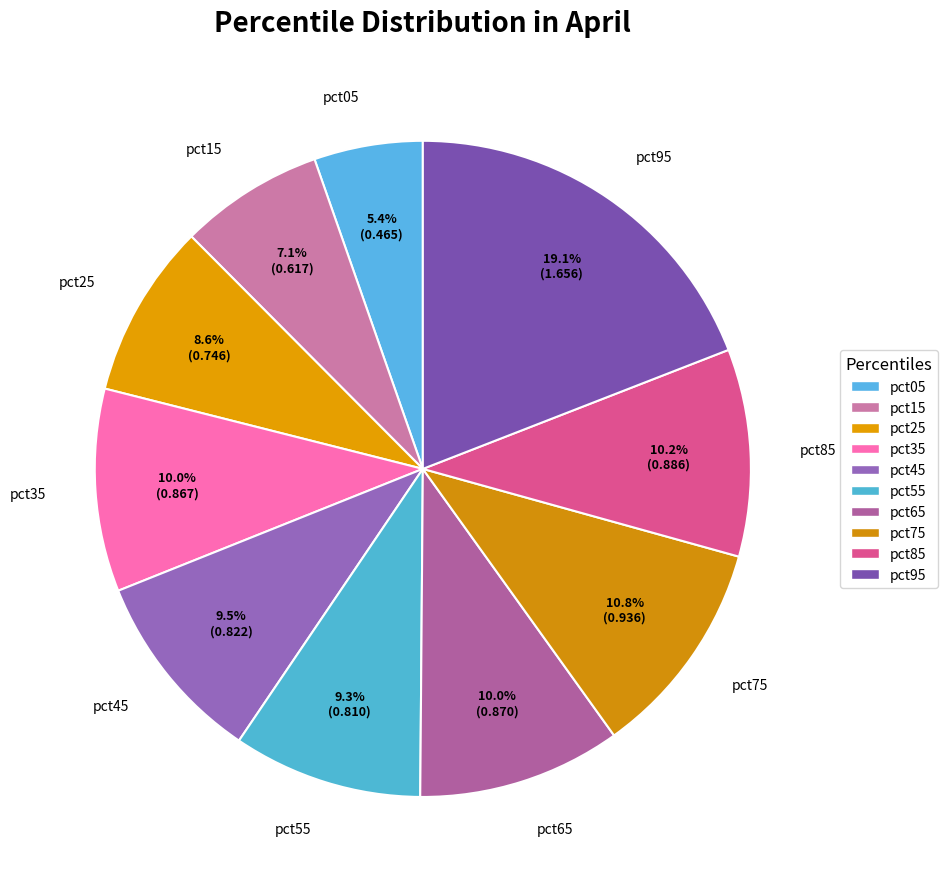

How many segments does this pie chart have?

10